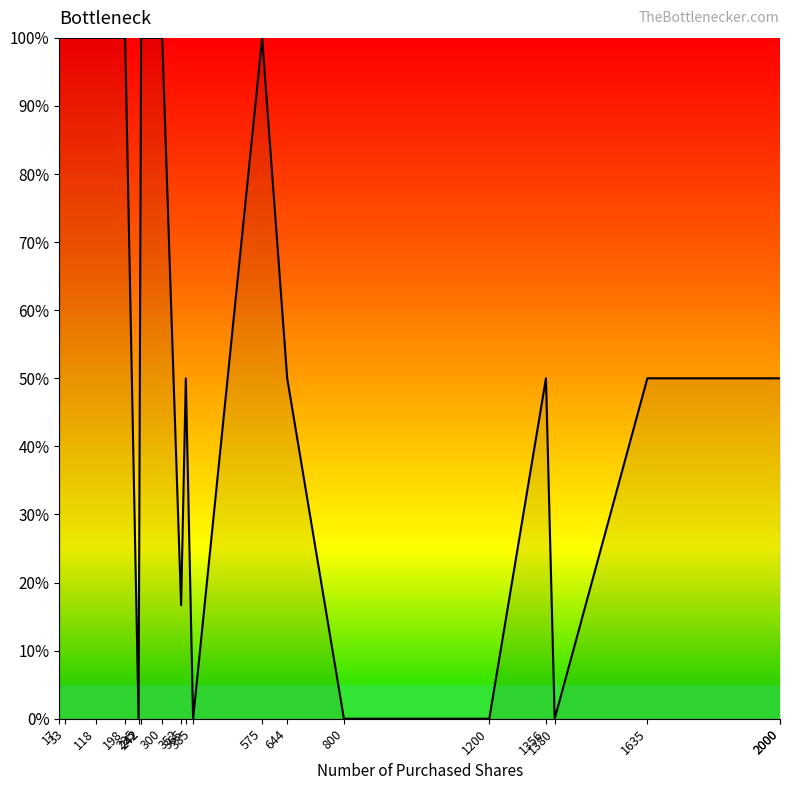

Reading right to left, extract all data points from this chart.

50.0	50.0	50.0	0.0	50.0	0.0	0.0	50.0	100.0	0.0	50.0	16.7	100.0	100.0	100.0	0.0	100.0	100.0	100.0	100.0